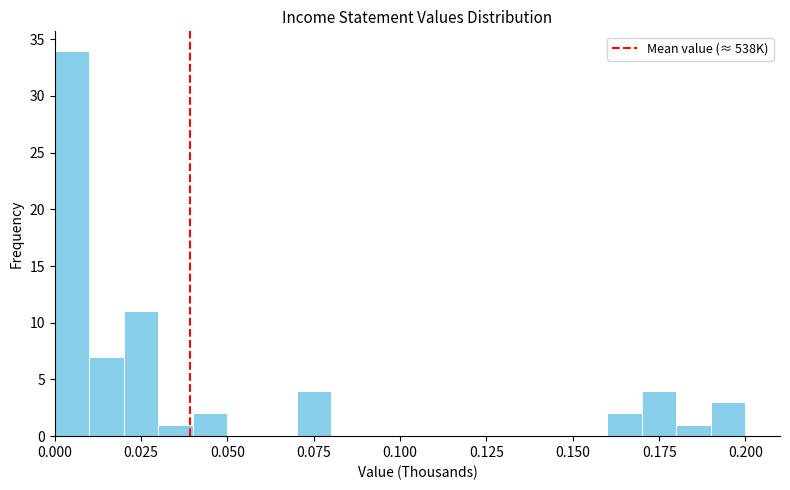

Read against the x-axis, roughly where is the centre of the tallest bar?

0.005